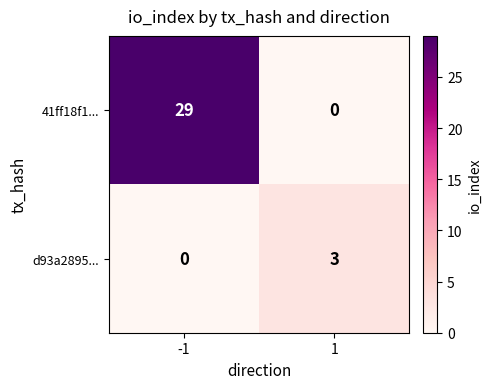

Reading left to right, transcribe all the data shown in this chart.

41ff18f1...: 29	0
d93a2895...: 0	3